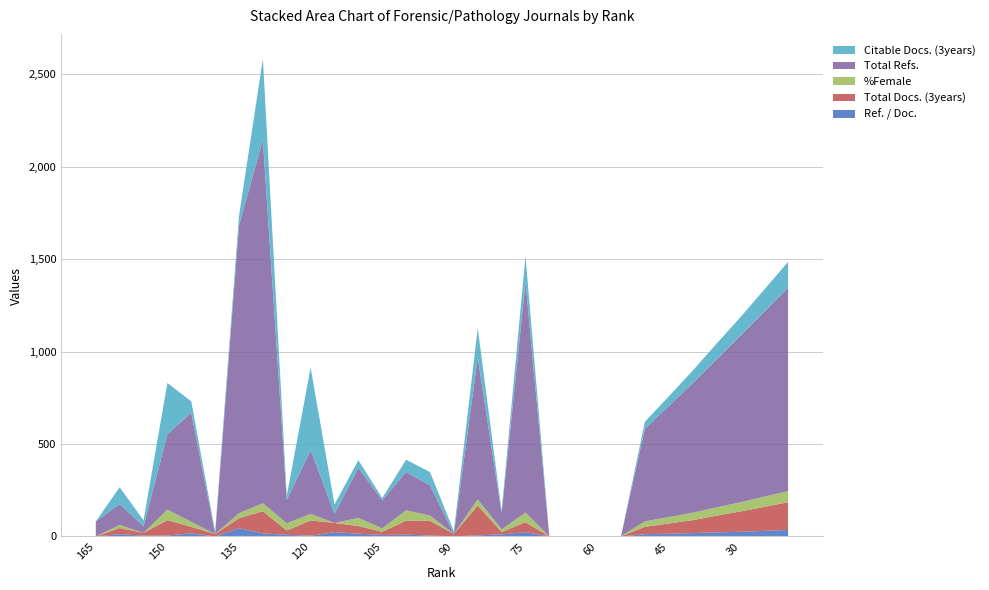

Reading right to left, list all the values displayed in this chart.

Ref. / Doc.: 35.0	30.0	25.0	22.0	18.0	15.0	12.0	0.0	0.0	0.0	0.0	23.5	10.9	6.1	0.0	4.9	9.4	8.0	15.1	23.0	4.2	9.1	16.4	44.5	0.0	16.9	4.9	4.2	12.4	0.0
Total Docs. (3years): 150.0	130.0	110.0	90.0	70.0	55.0	40.0	0.0	0.0	0.0	0.0	53.0	13.0	161.0	14.0	79.0	76.0	17.0	41.0	50.0	82.0	23.0	120.0	54.0	13.0	35.0	83.0	15.0	33.0	0.0
%Female: 60.0	55.0	50.0	45.0	40.0	35.0	30.0	0.0	0.0	0.0	0.0	52.5	14.3	33.3	0.0	29.2	55.6	18.8	44.4	0.0	35.9	38.9	43.1	27.5	0.0	26.9	57.0	0.0	16.7	0.0
Total Refs.: 1100.0	1000.0	900.0	800.0	700.0	600.0	500.0	0.0	0.0	0.0	0.0	1247.0	87.0	767.0	0.0	163.0	208.0	151.0	271.0	50.0	345.0	127.0	1966.0	1556.0	0.0	590.0	408.0	36.0	113.0	81.0
Citable Docs. (3years): 140.0	120.0	100.0	85.0	68.0	52.0	38.0	0.0	0.0	0.0	0.0	140.0	13.0	160.0	14.0	72.0	66.0	13.0	41.0	50.0	446.0	22.0	438.0	52.0	13.0	62.0	277.0	32.0	91.0	0.0